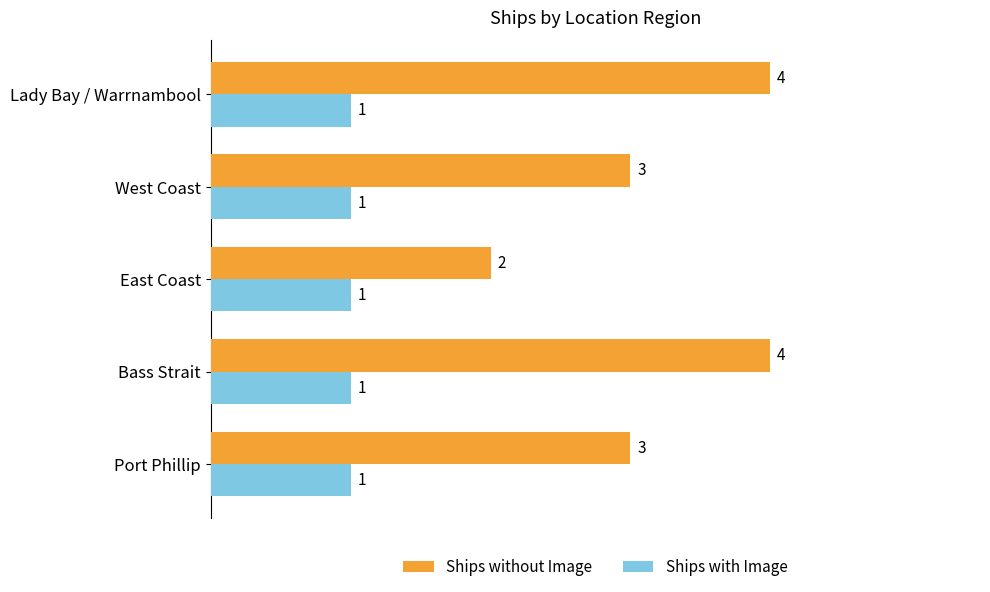

What is the minimum value shown in the chart?

1